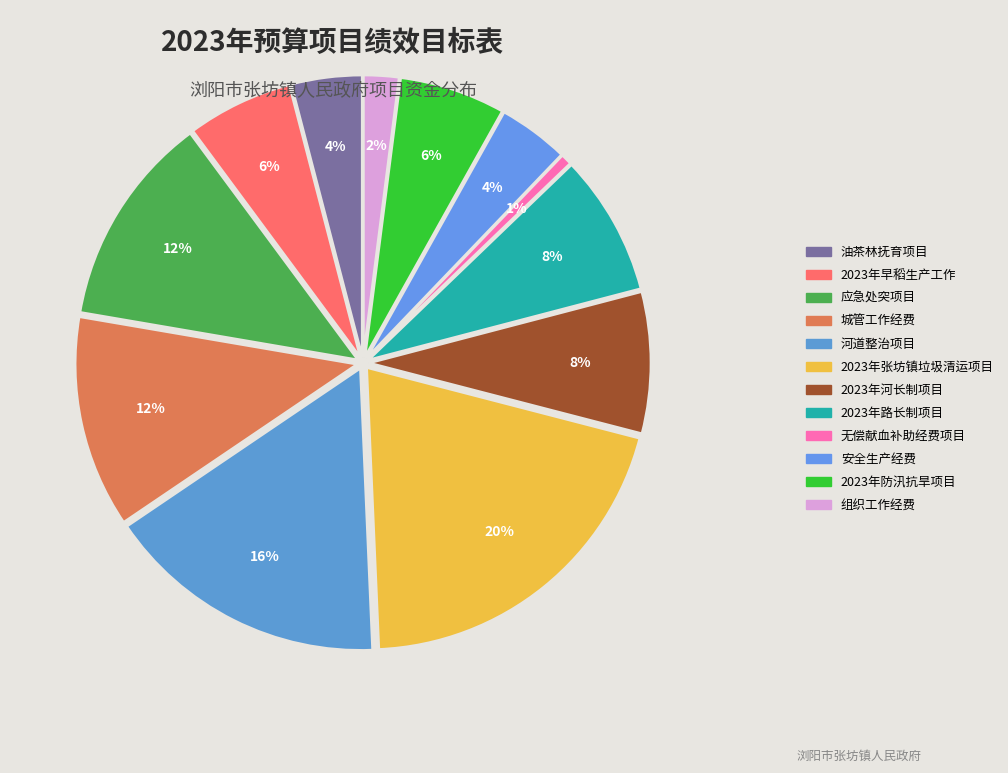

To the nearest percent, what portion does 2023年路长制项目 represent?

8%